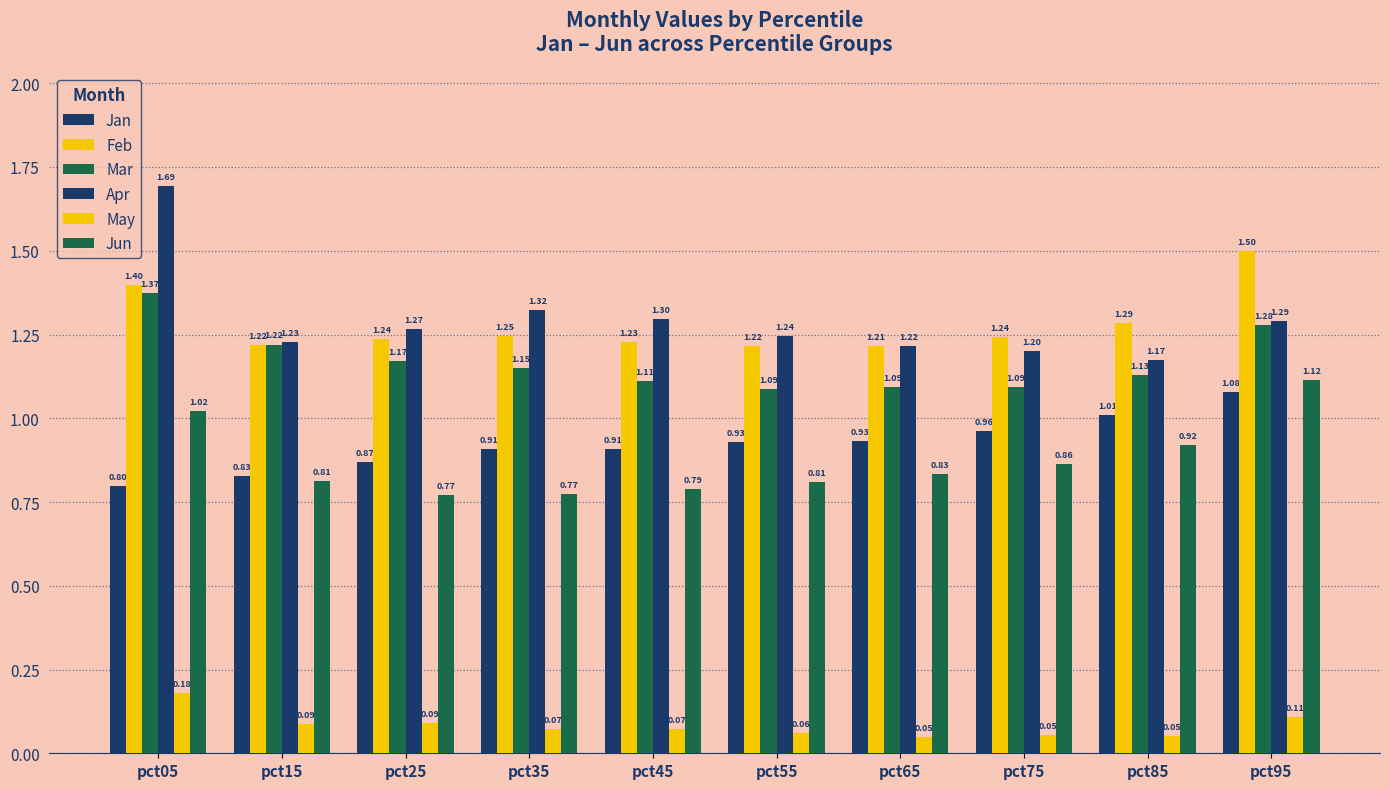

Are the bars horizontal?

No